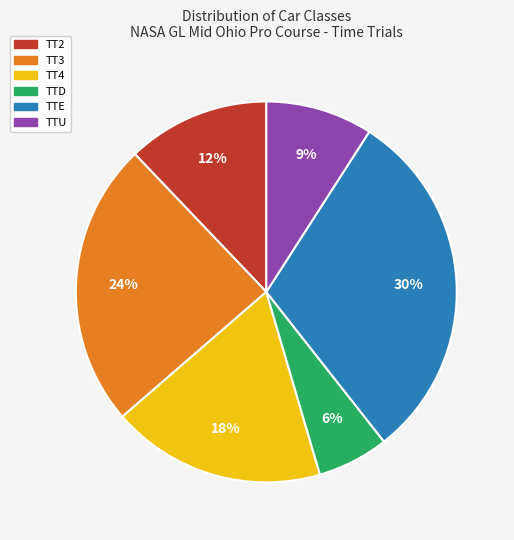

To the nearest percent, what is the difference between the largest and smallest slice percentages?

24%